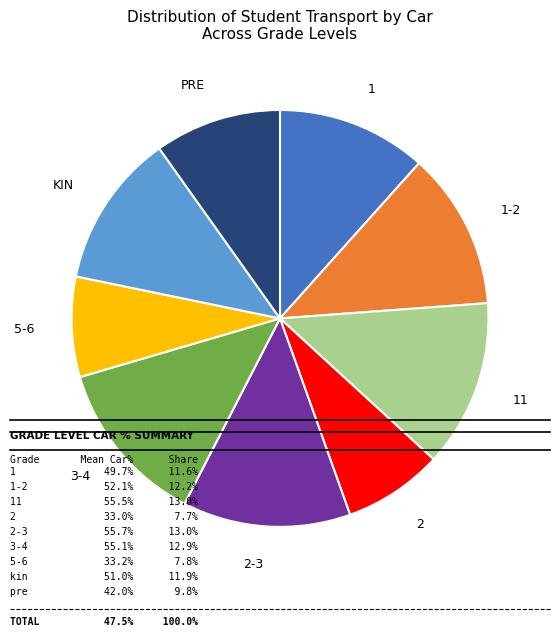

Is there any slice that represents more than half of the pie?

No